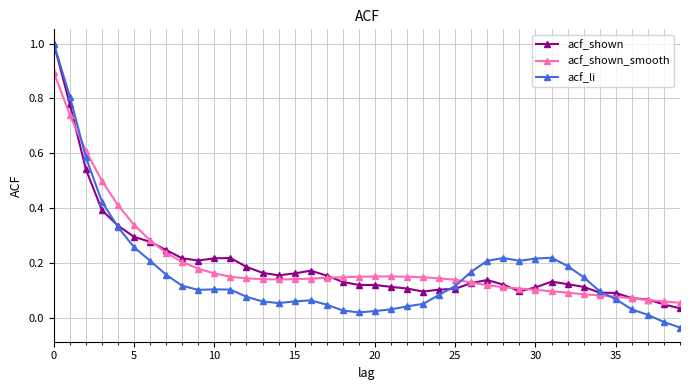

Which series has the largest range (max minus min)?

acf_li